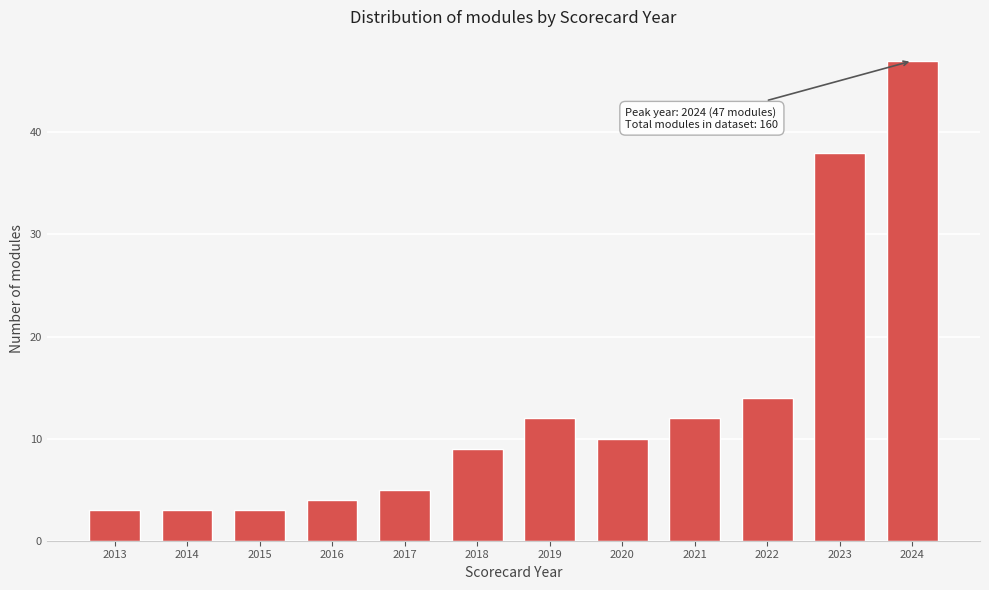

Reading left to right, transcribe all the data shown in this chart.

2013=3	2014=3	2015=3	2016=4	2017=5	2018=9	2019=12	2020=10	2021=12	2022=14	2023=38	2024=47